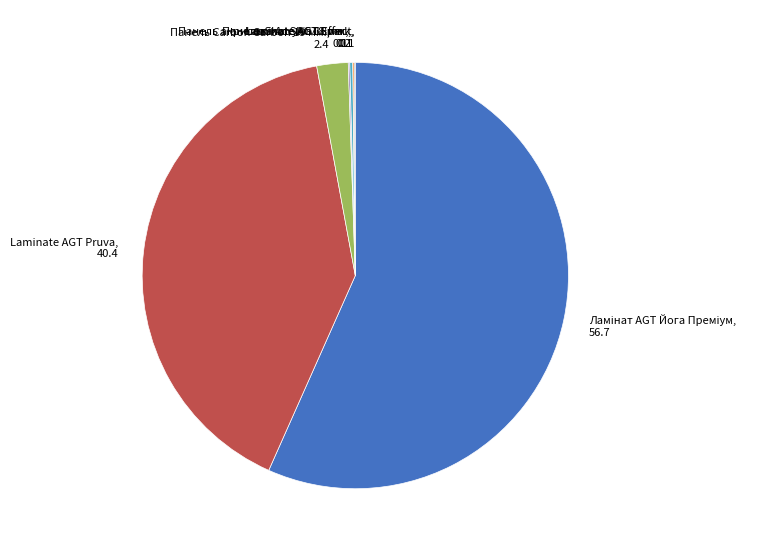

The Laminate AGT Pruva, 40.4 slice represents 40% of the pie. True or false?

True